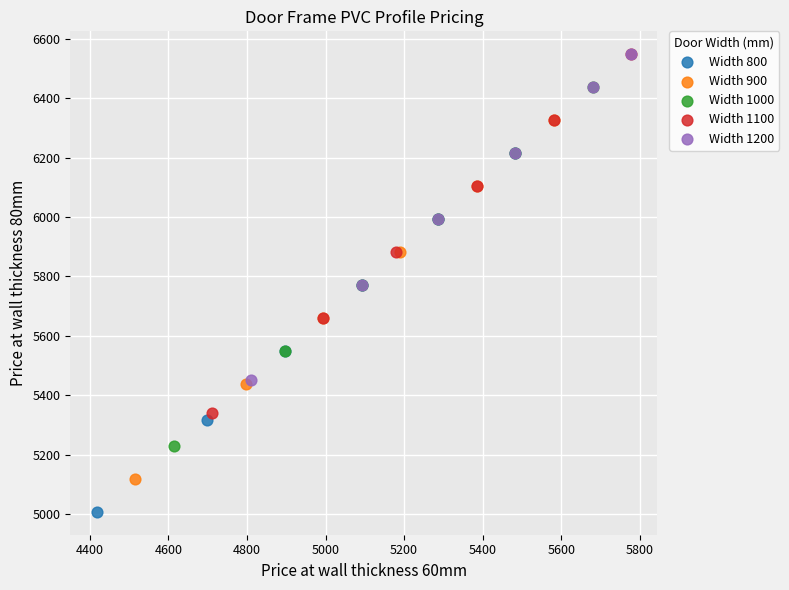

What are all the series names shown in the legend?

Width 800, Width 900, Width 1000, Width 1100, Width 1200